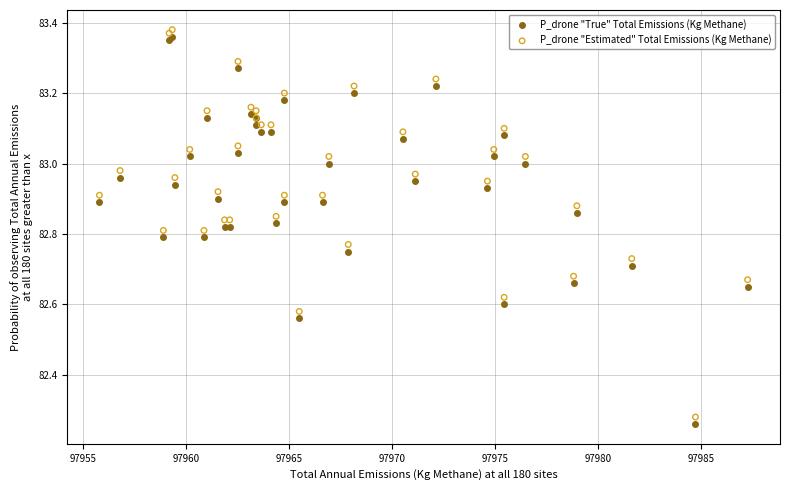

Which series reaches the minimum Y coordinate?

P_drone "True" Total Emissions (Kg Methane)